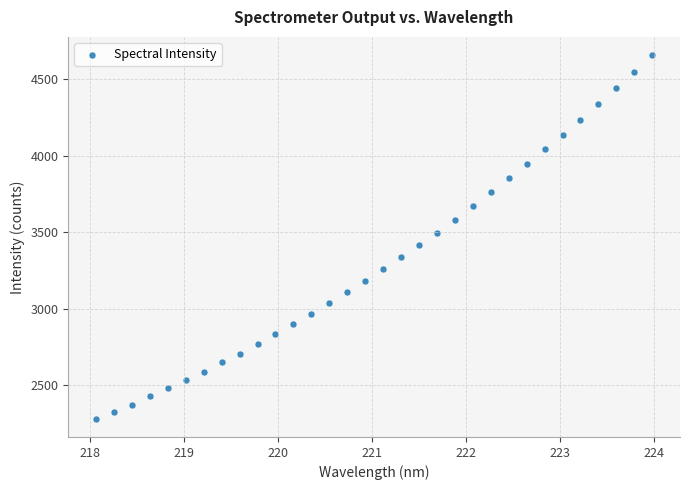

What is the range of X values (max minus min)?

5.9